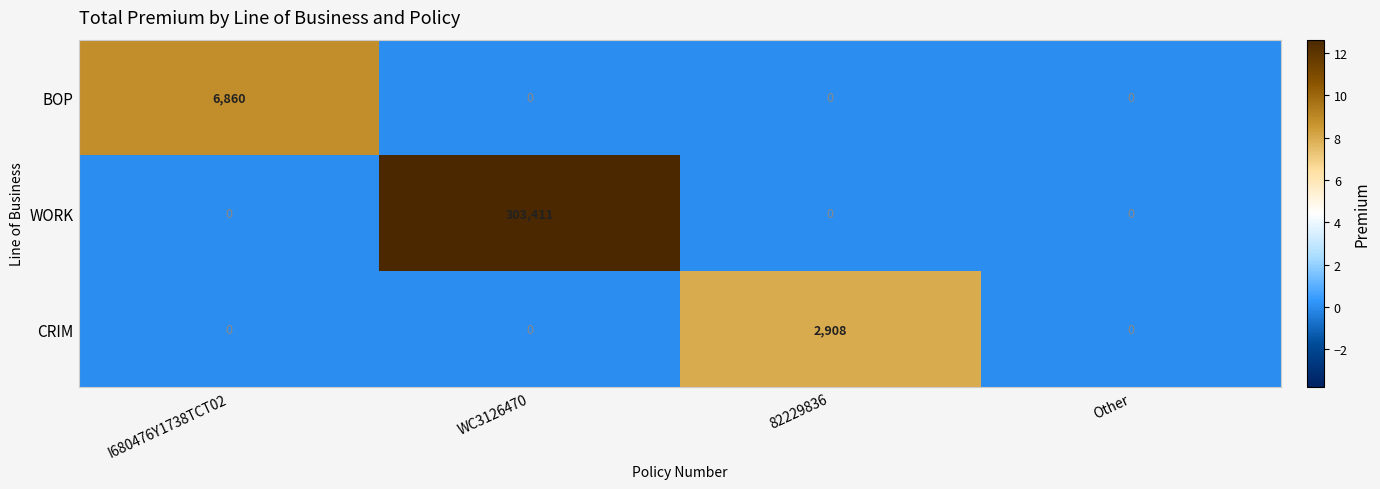

At which category is the sum across all series the highest?

WC3126470